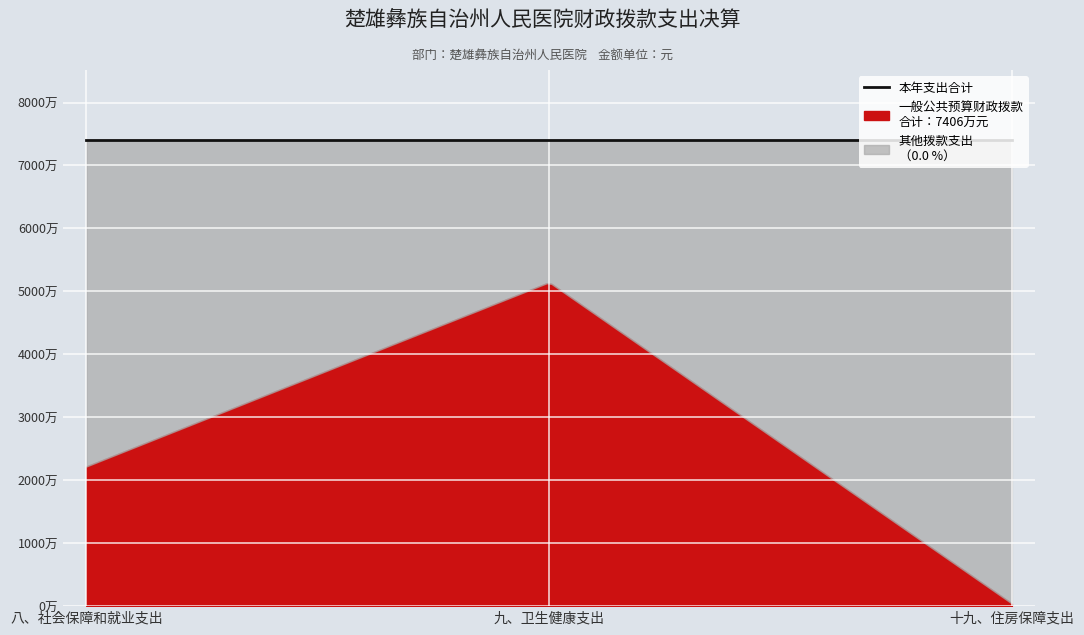

List the series in order of their peak value, lowest first.

一般公共预算财政拨款, 本年支出合计